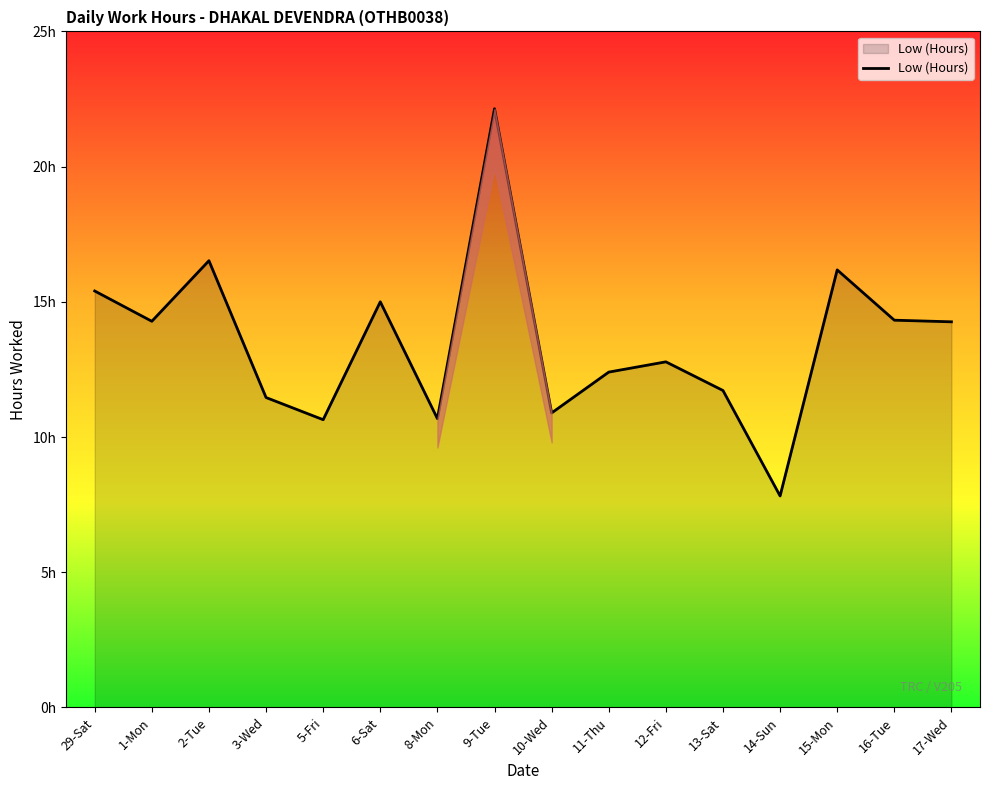

Does the chart have visible grid lines?

No